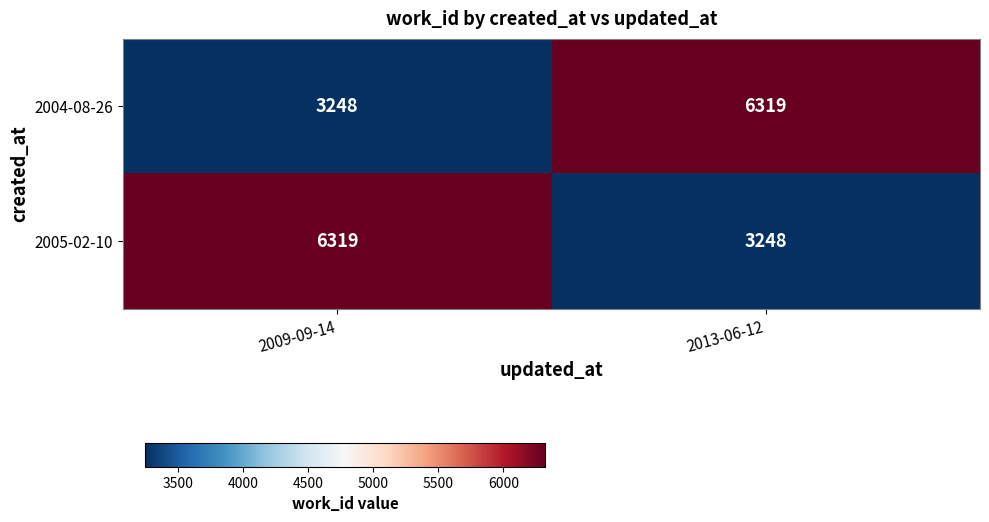

What is the difference between the maximum and minimum values in the 2004-08-26 series?

3071